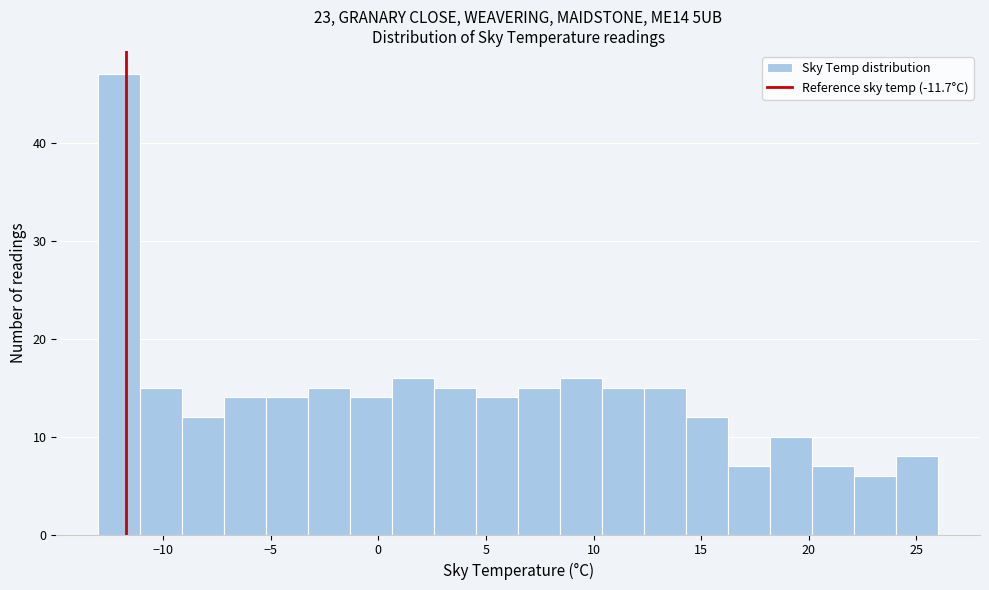

Around what value on the x-axis is the tallest bar? Give the approximate position of its centre, as read against the axis.

-12.0